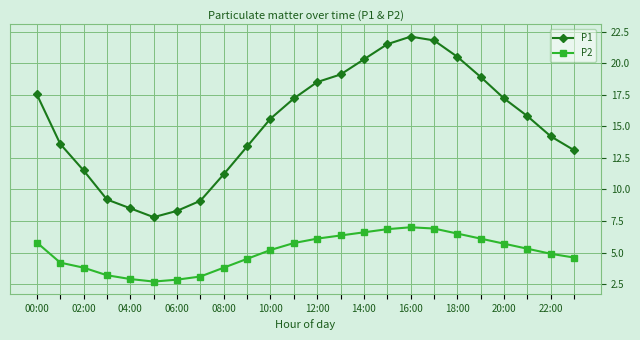

How many values in the P1 series are below 15?

11